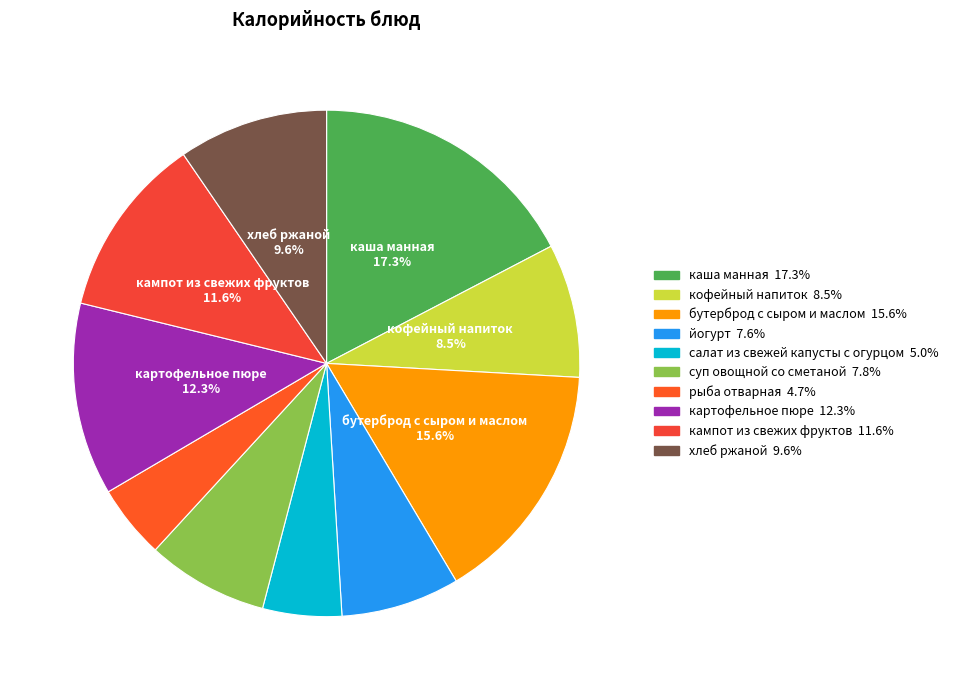

To the nearest percent, what is the difference between the largest and smallest slice percentages?

13%